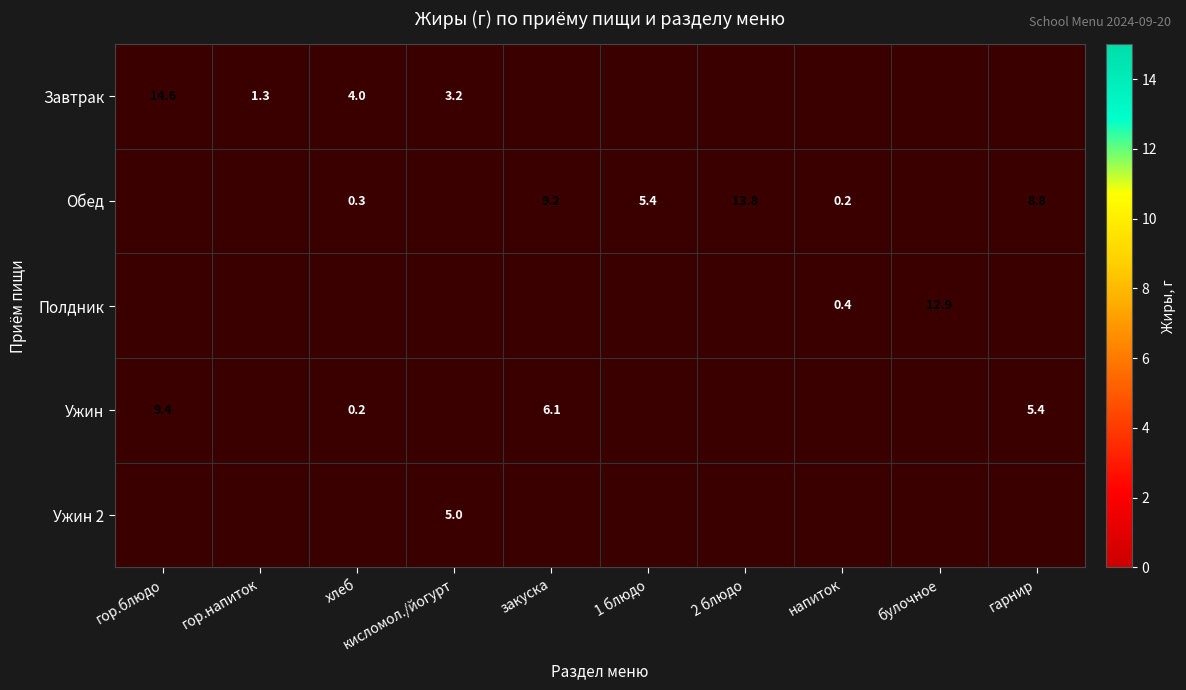

True or false: Завтрак has a value of 1.3 at гор.напиток.

True